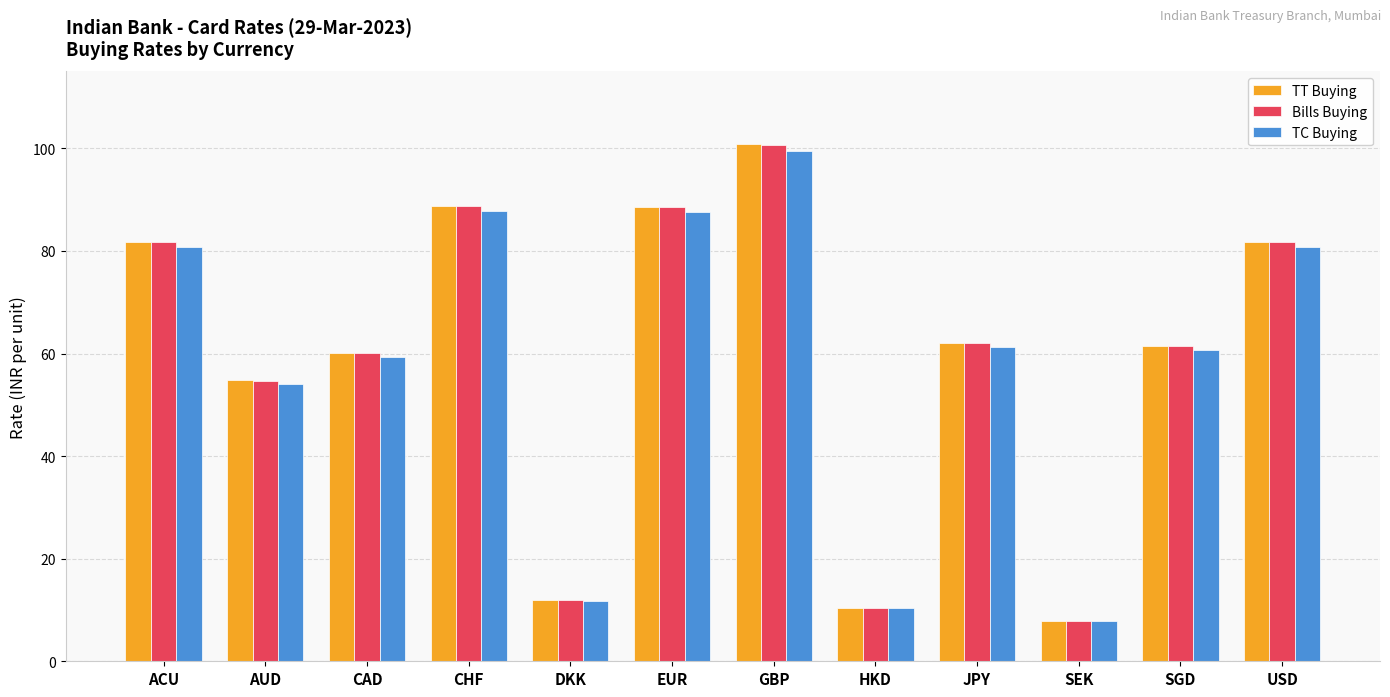

What is the minimum value shown in the chart?

7.8